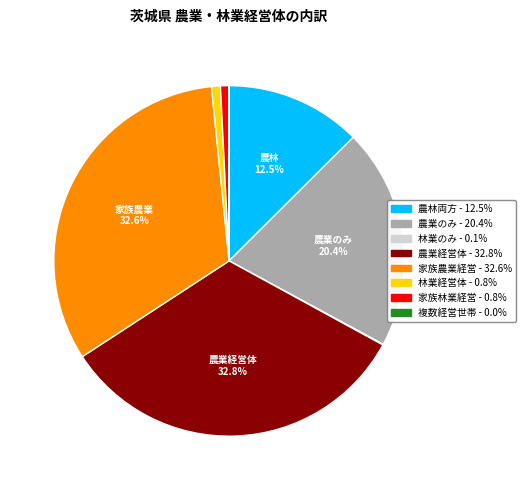

Does any single category account for the majority?

No